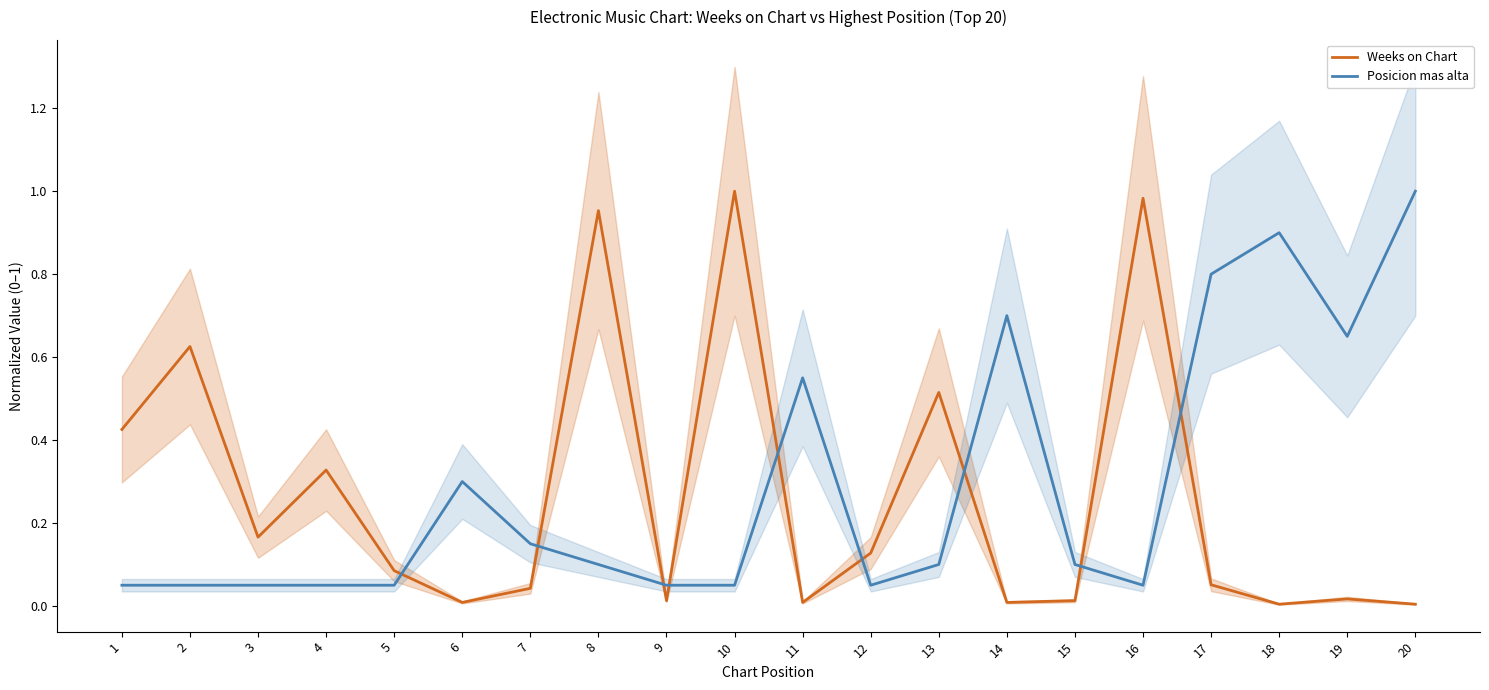

What is the average value of the Weeks on Chart series?

0.3